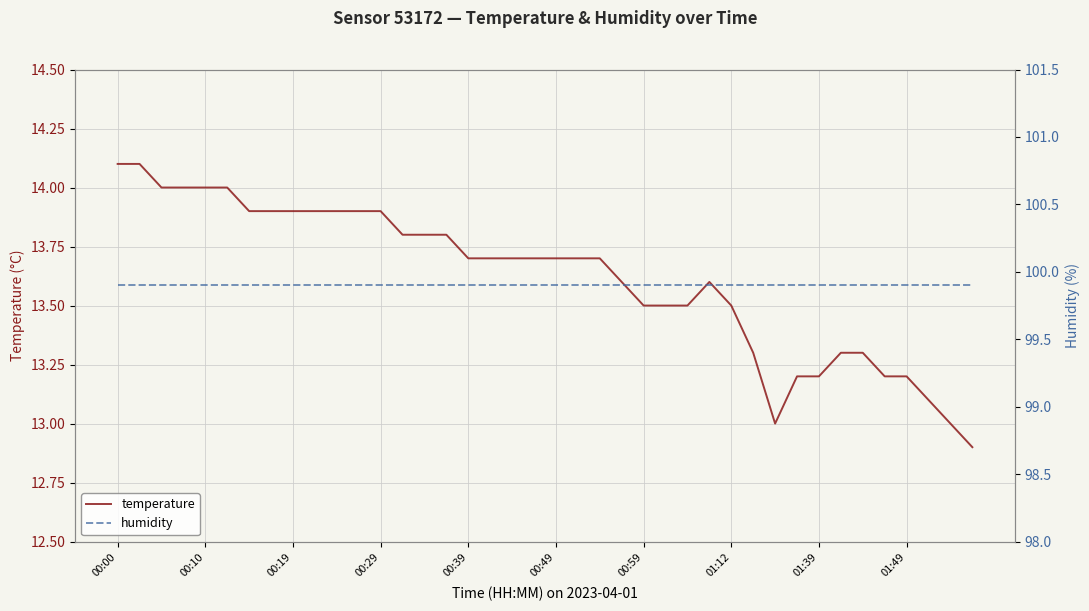

At how many categories does at least one series exceed 91?

40